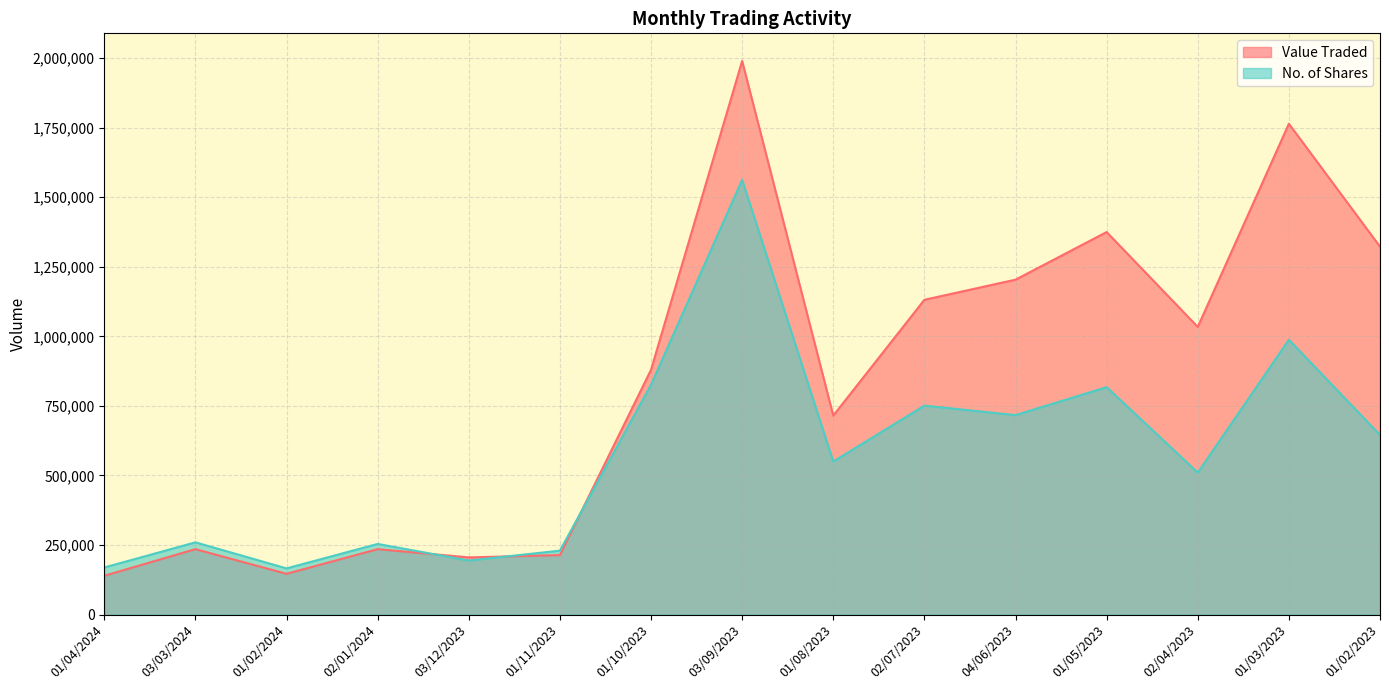

The value of No. of Shares at 01/04/2024 is 259129. True or false?

False